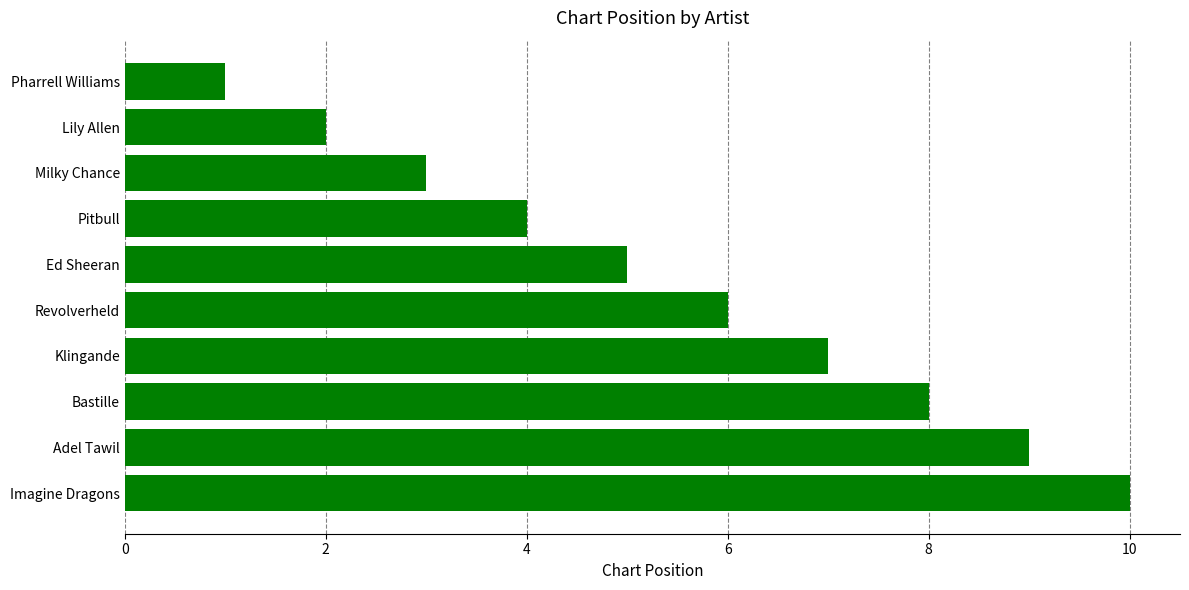

What is the sum of all values?

55